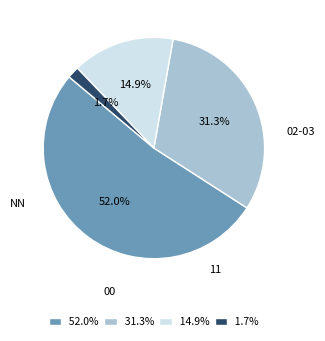

Which has a higher value, 1.7% or 14.9%?

14.9%